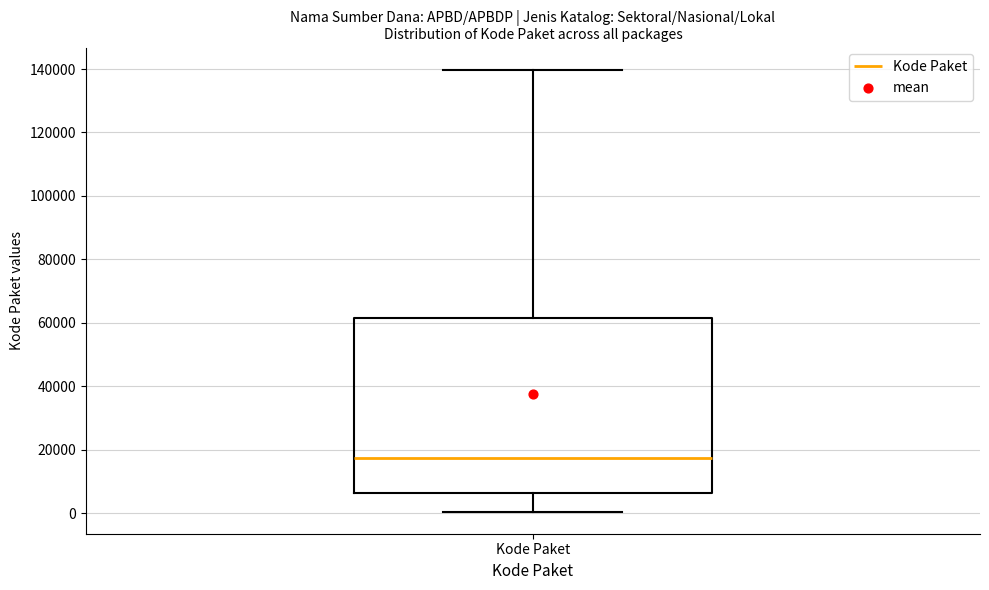

Where does the lower whisker of the box for Kode Paket end on the y-axis? The values are not printed on the chart, so give them approximately, as read against the axis.

0